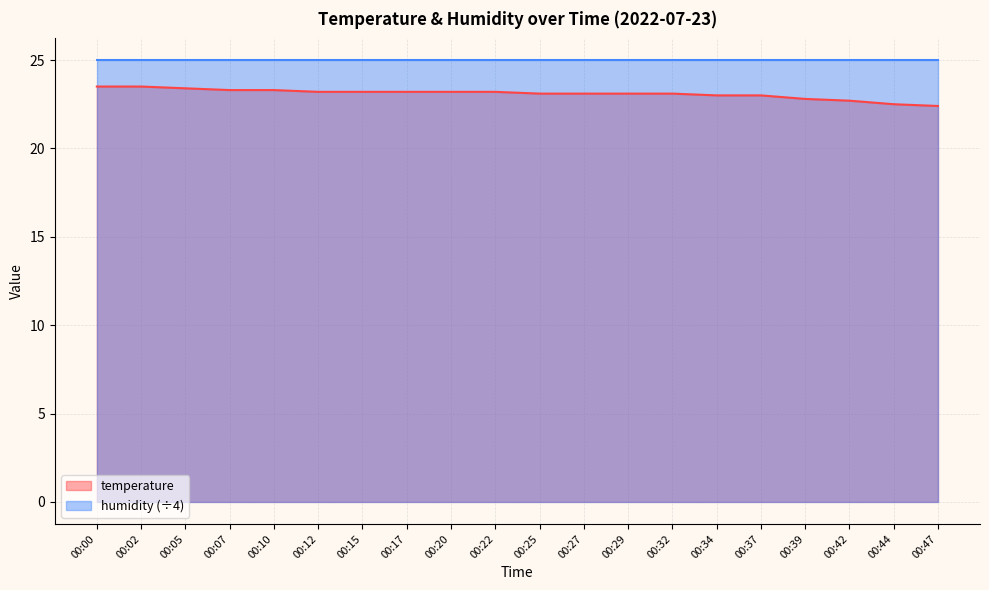

At which label does the data first exceed 23?

00:00